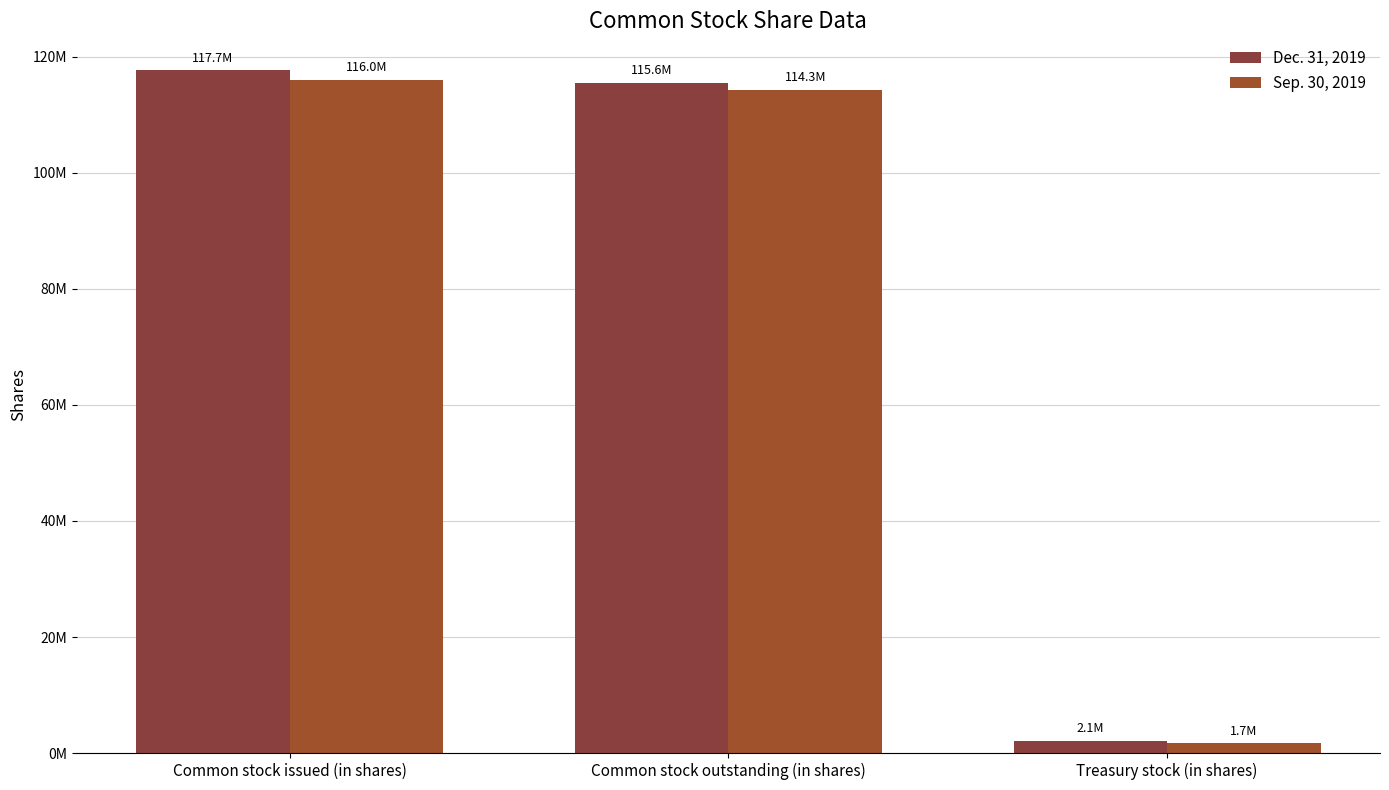

List the series in order of their peak value, lowest first.

Sep. 30, 2019, Dec. 31, 2019